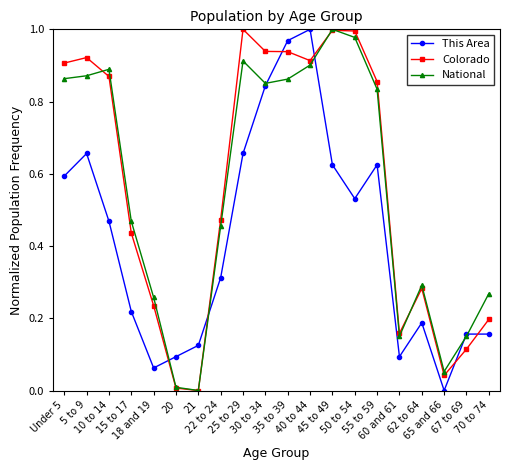

Does the chart have visible grid lines?

No